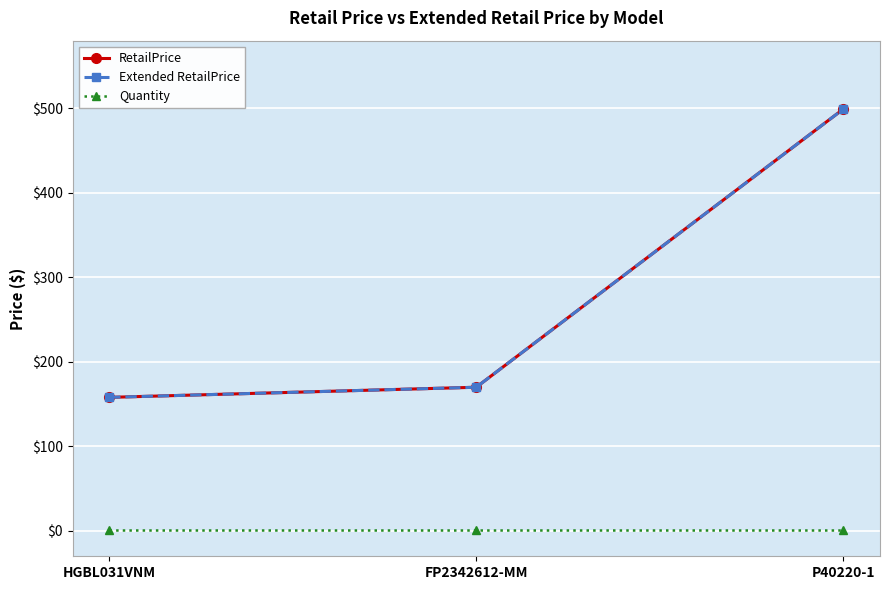

Is this an area chart (filled region under the line)?

No